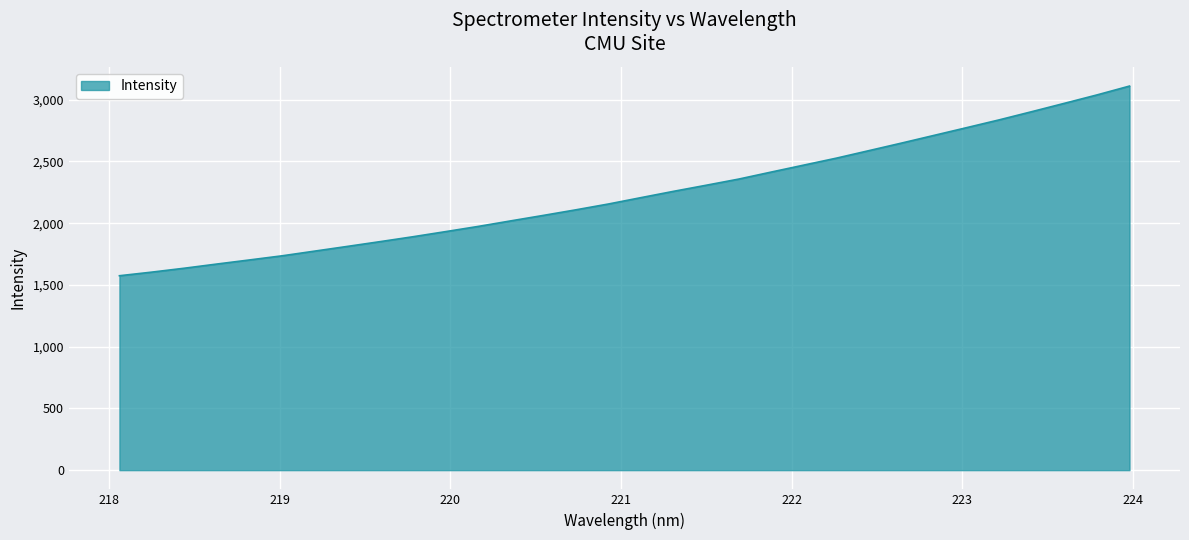

True or false: the data has more than 0 interior local peaks.

False